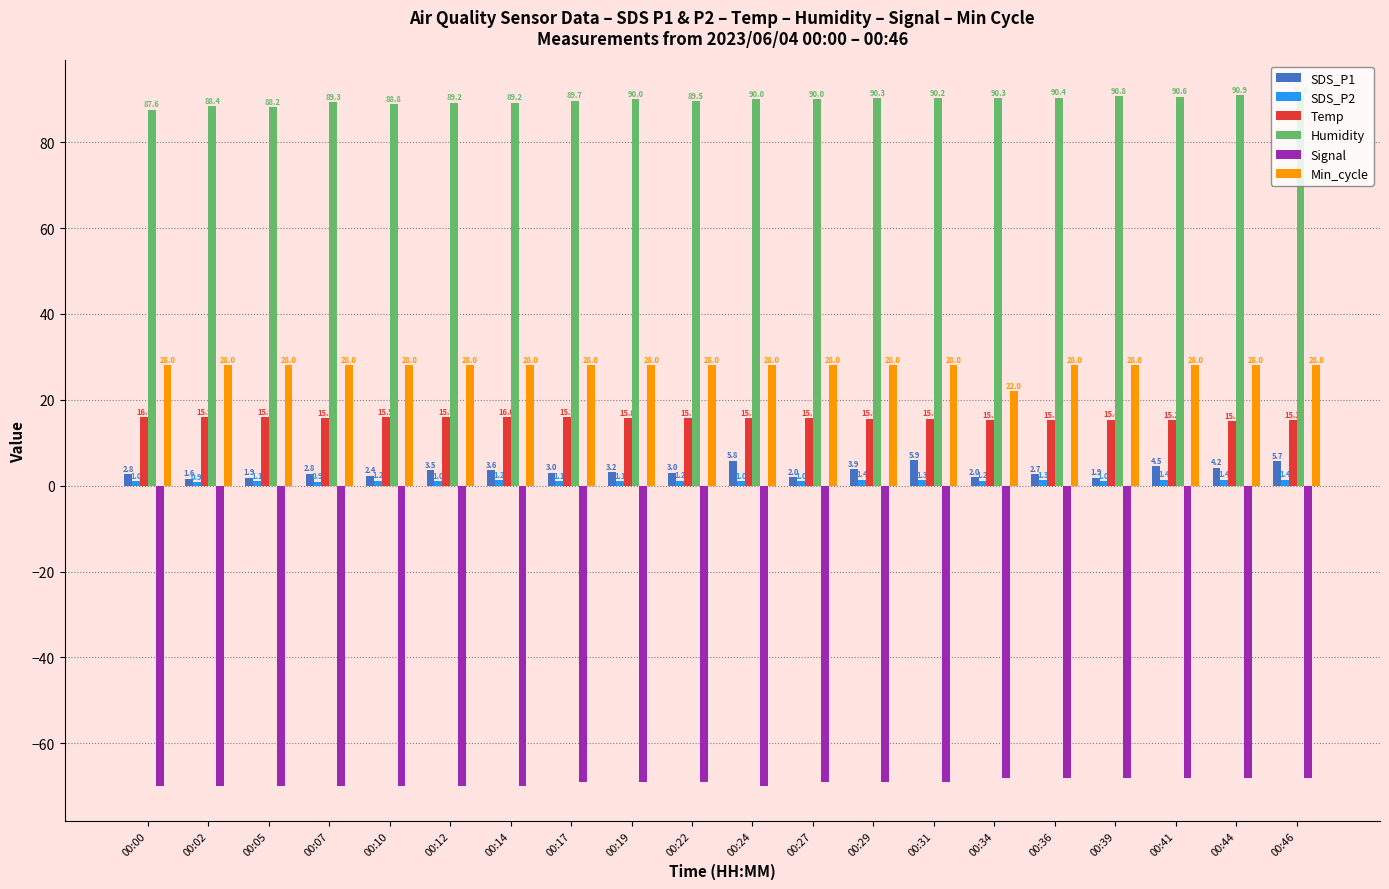

At which category is the sum across all series the highest?

00:46